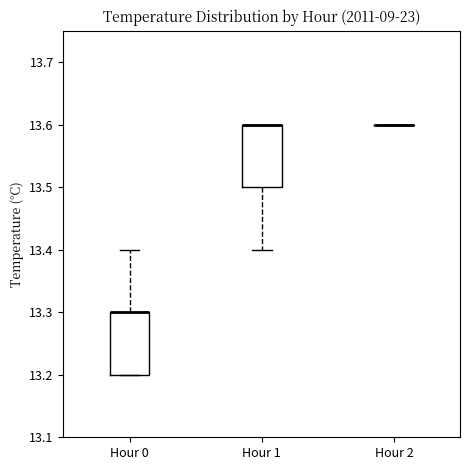

Reading left to right, read every box against the y-axis: the position of its median line, the range the box covers, and the ends of its whiskers. The values are not printed on the chart, so give them approximately, as read against the axis.

Hour 0: median 13.3 (drawn on the box's upper edge), box 13.2 to 13.3, whiskers 13.2 to 13.4
Hour 1: median 13.6 (drawn on the box's upper edge), box 13.5 to 13.6, whiskers 13.4 to 13.6
Hour 2: box collapsed to a line at 13.6, whiskers 13.6 to 13.6